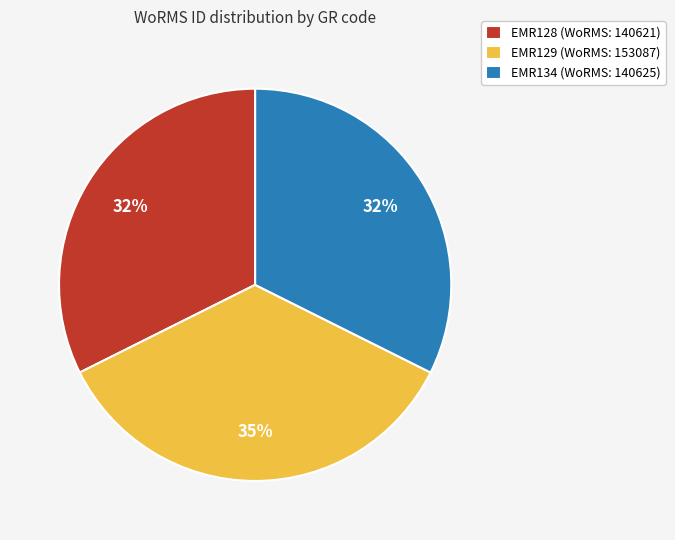

To the nearest percent, what is the difference between the largest and smallest slice percentages?

3%